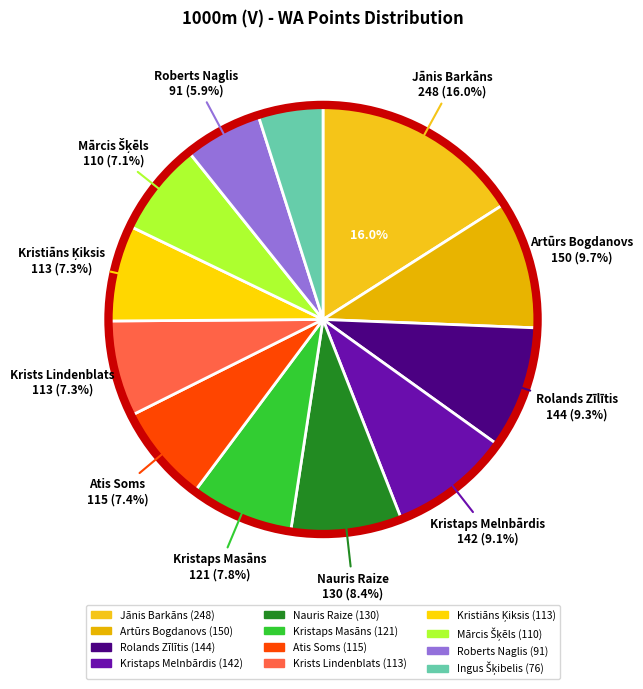

To the nearest percent, what percentage of the pie is Krists Lindenblats?

7%